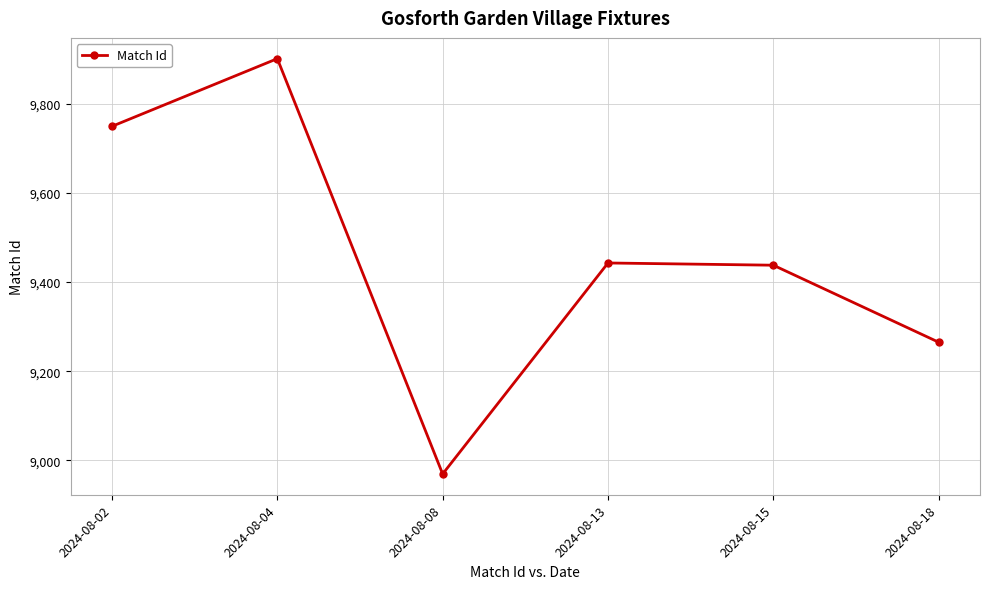

How many interior local valleys (lower than both neighbors) does the data have?

1